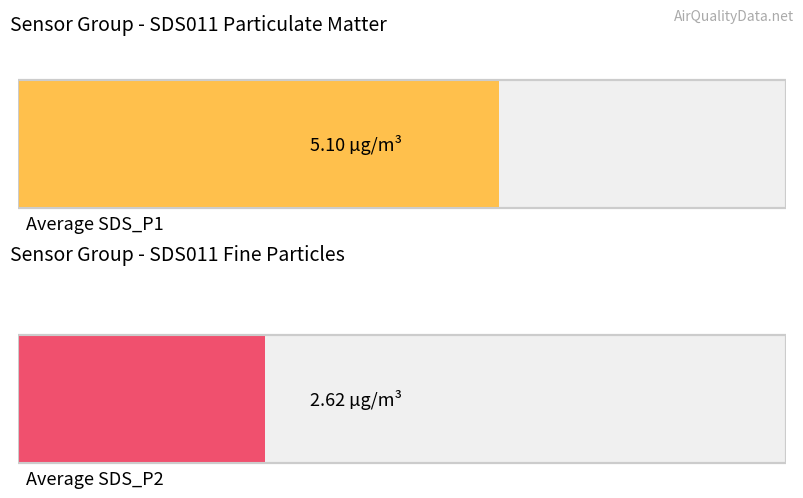

What value does the SDS_P2 series have at 00:20?

2.6